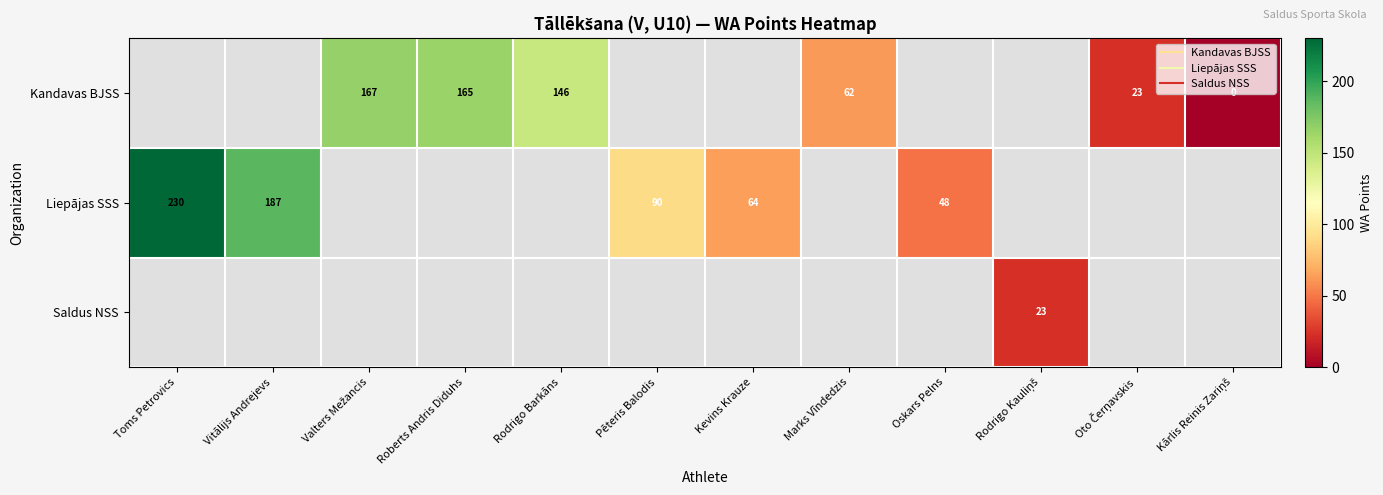

Between Rodrigo Barkāns and Toms Petrovics, which is larger?

Toms Petrovics